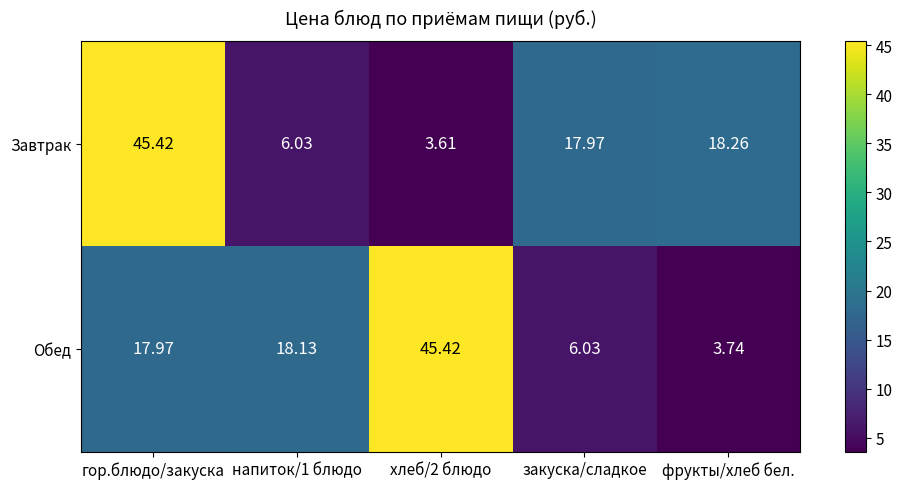

At which category is the sum across all series the highest?

гор.блюдо/закуска